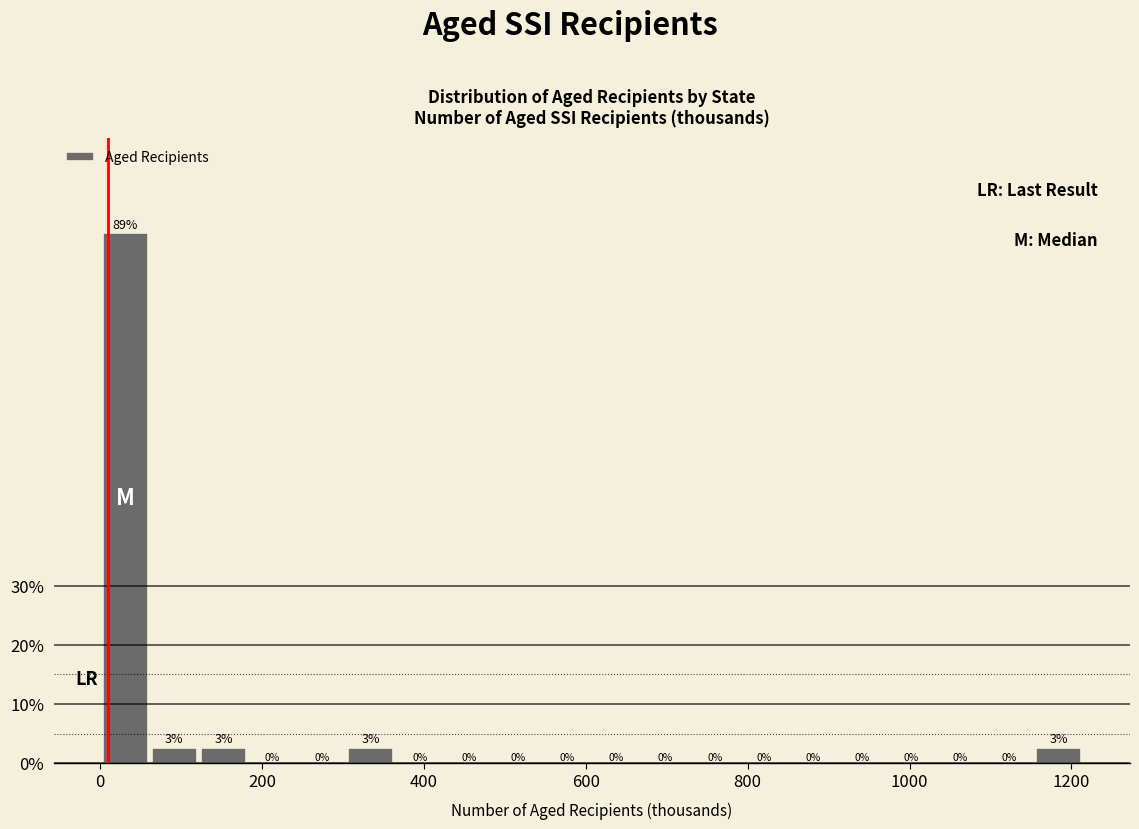

Around what value on the x-axis is the tallest bar? Give the approximate position of its centre, as read against the axis.

40